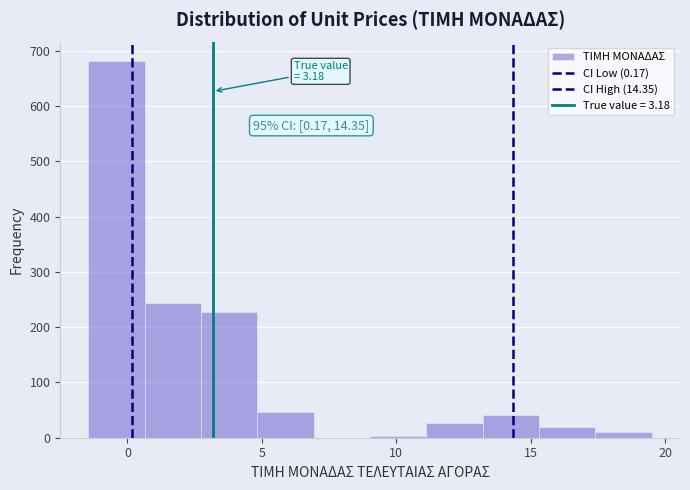

Over which range of the x-axis is the bar tallest?

-1.5 to 0.5